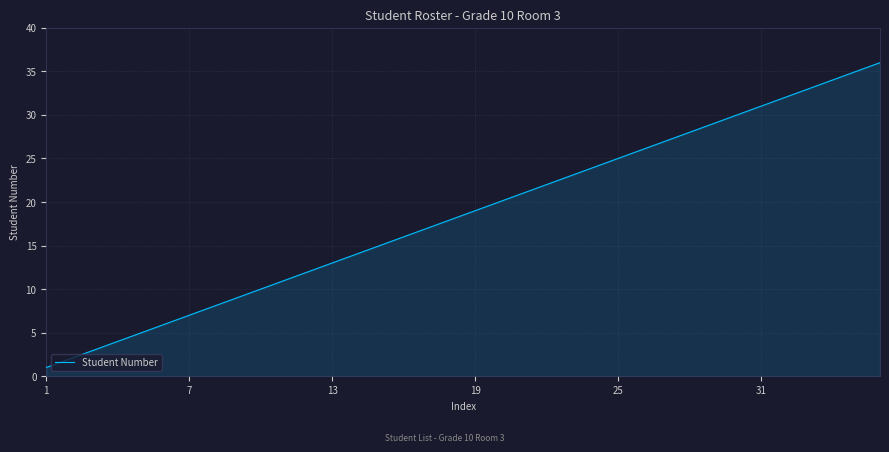

How many lines are shown in the chart?

1